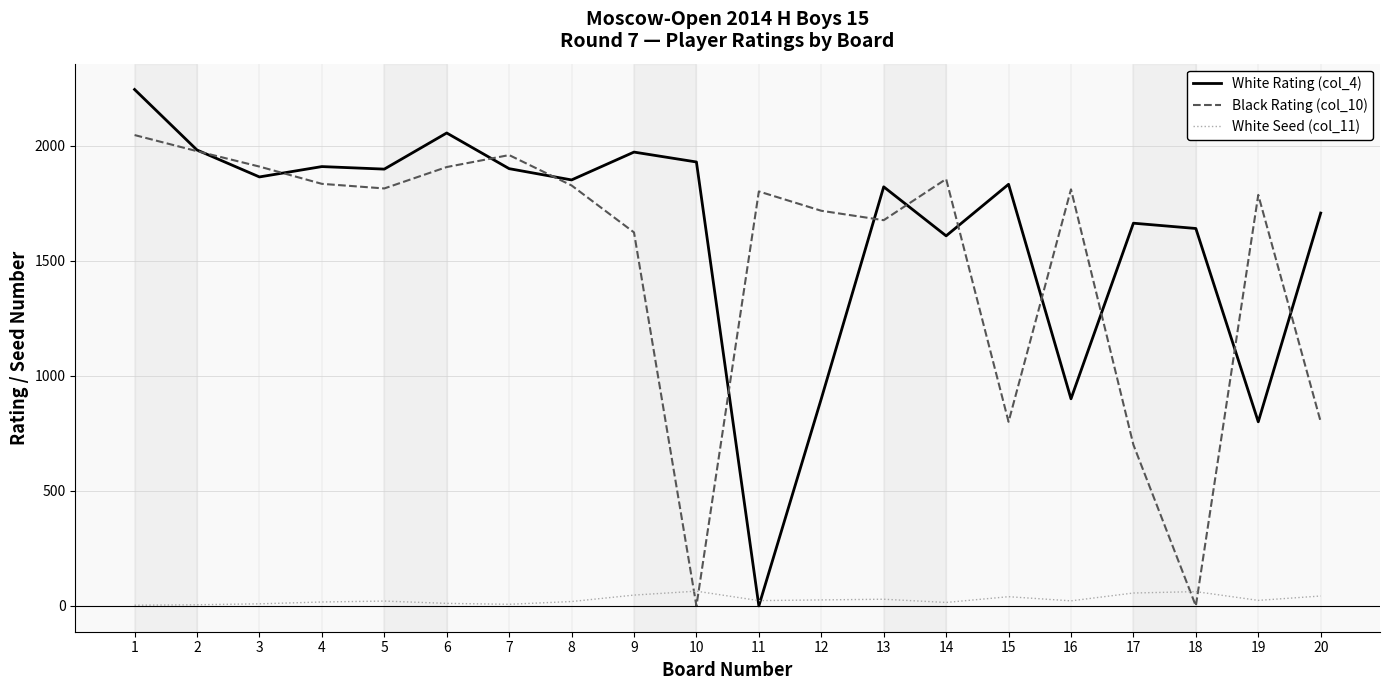

What is the spread (max minus min) of values at 11?

1801